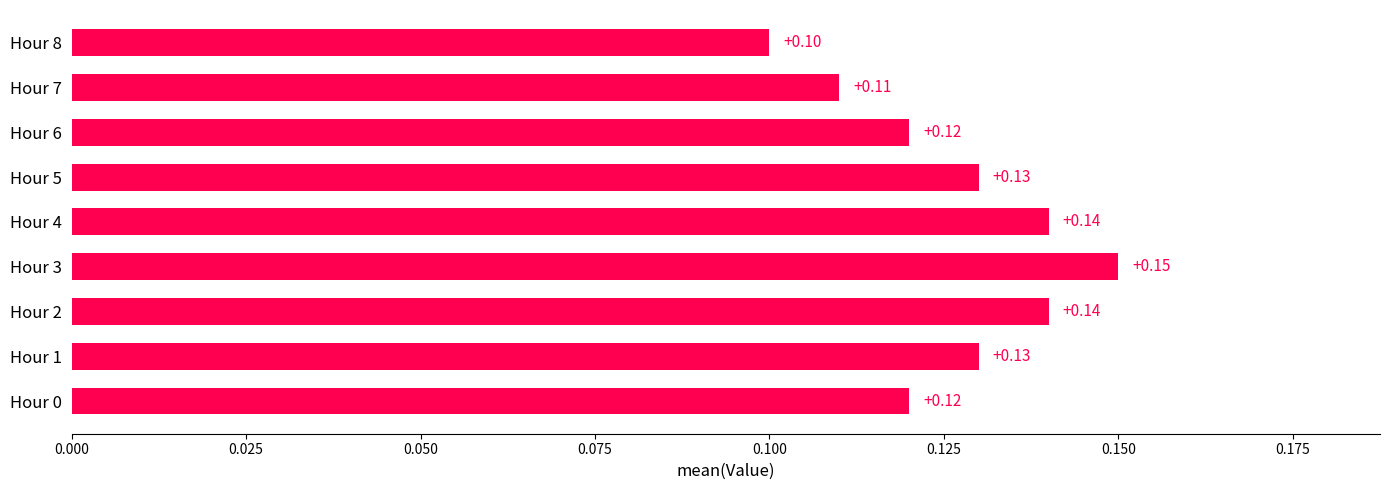

Which has a higher value, Hour 7 or Hour 4?

Hour 4